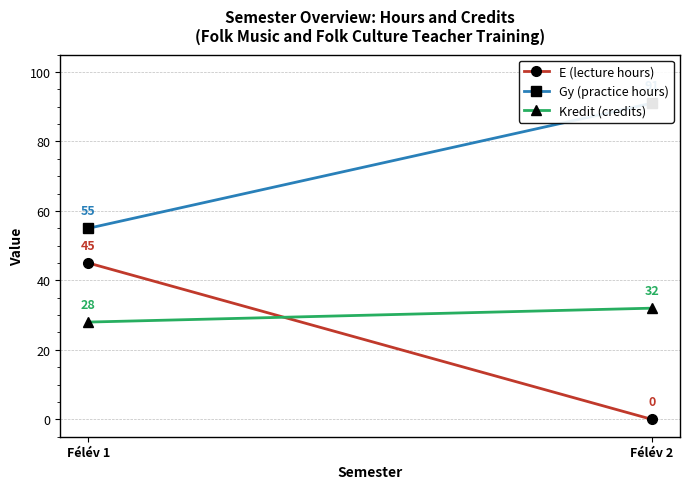

How many categories are shown in the chart?

2